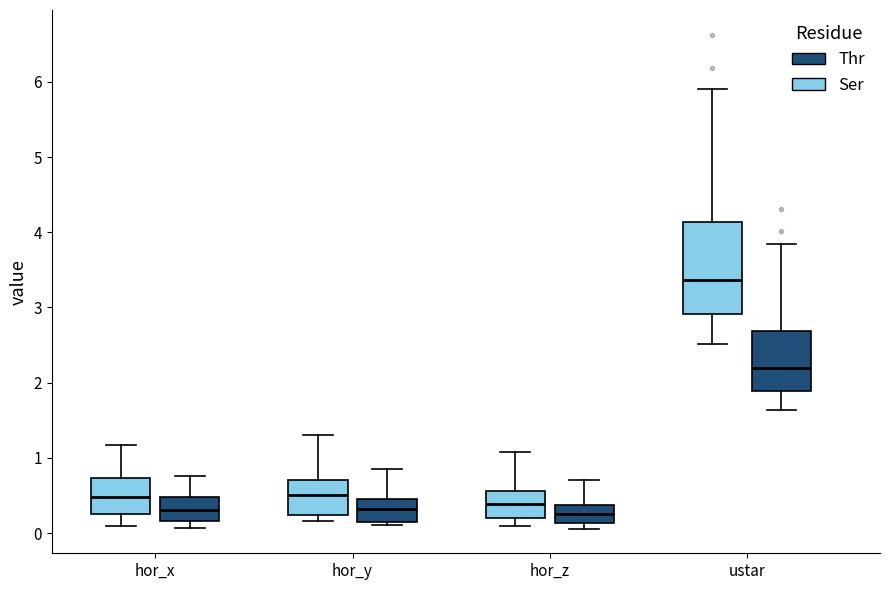

Reading left to right, read every box against the y-axis: the position of its median line, the range the box covers, and the ends of its whiskers. The values are not printed on the chart, so give them approximately, as read against the axis.

hor_x (Ser): median 0.5, box 0.2 to 0.7, whiskers 0.1 to 1.2
hor_x (Thr): median 0.3, box 0.2 to 0.5, whiskers 0.1 to 0.8
hor_y (Ser): median 0.5, box 0.2 to 0.7, whiskers 0.2 (just below the box's lower edge) to 1.3
hor_y (Thr): median 0.3, box 0.2 to 0.5, whiskers 0.1 to 0.8
hor_z (Ser): median 0.4, box 0.2 to 0.6, whiskers 0.1 to 1.1
hor_z (Thr): median 0.3, box 0.1 to 0.4, whiskers 0.1 (just below the box's lower edge) to 0.7
ustar (Ser): median 3.4, box 2.9 to 4.1, whiskers 2.5 to 5.9
ustar (Thr): median 2.2, box 1.9 to 2.7, whiskers 1.6 to 3.8